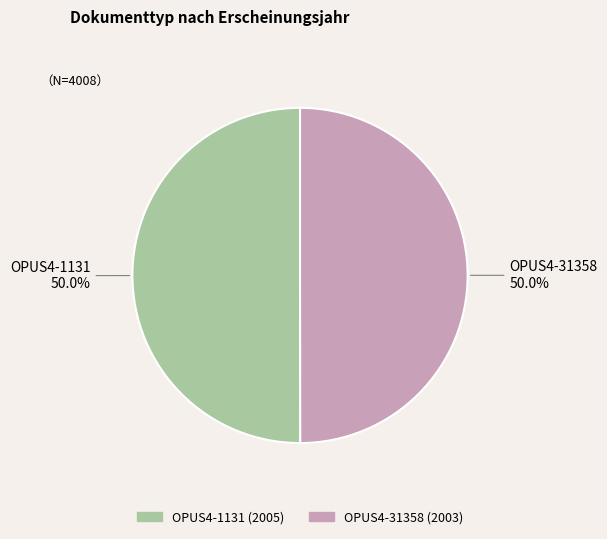

What is the ratio of the value at OPUS4-31358 to the value at OPUS4-1131?

1.0